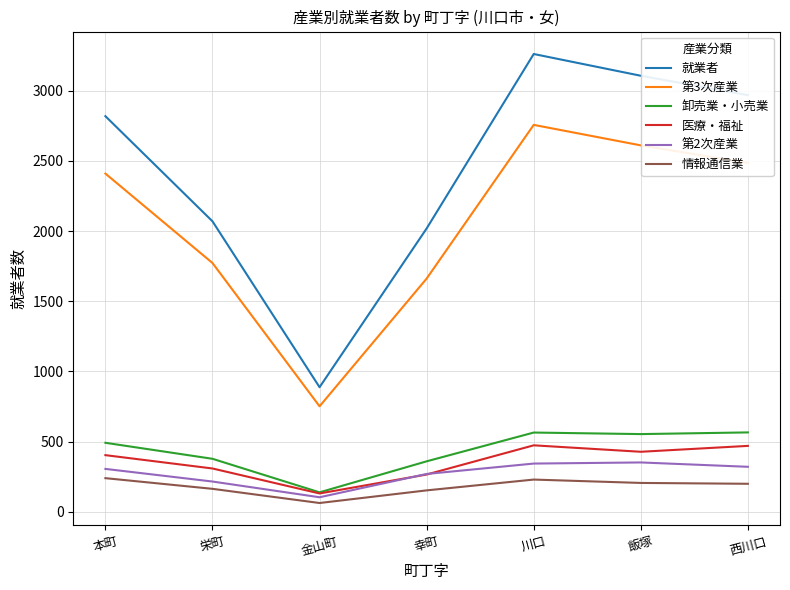

Count the number of data series in this chart.

6